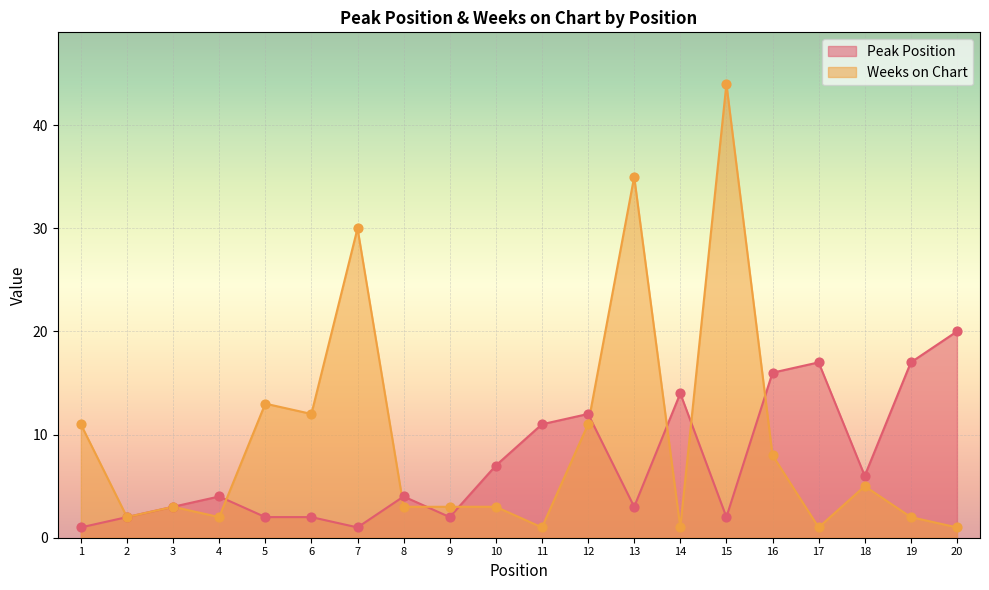

At which category is the sum across all series the highest?

15